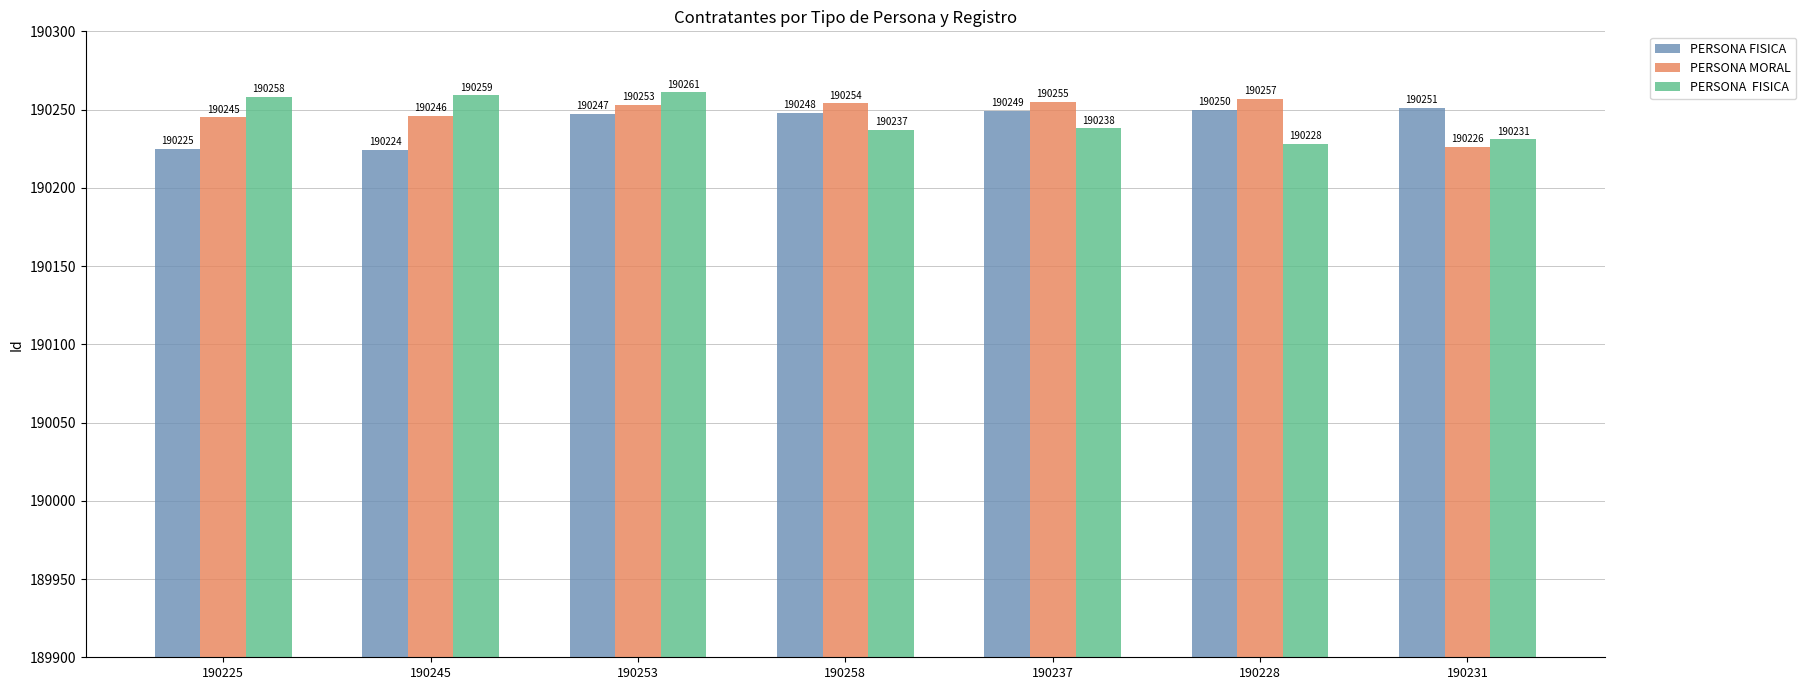

What is the total value across all series at 190253?

570761